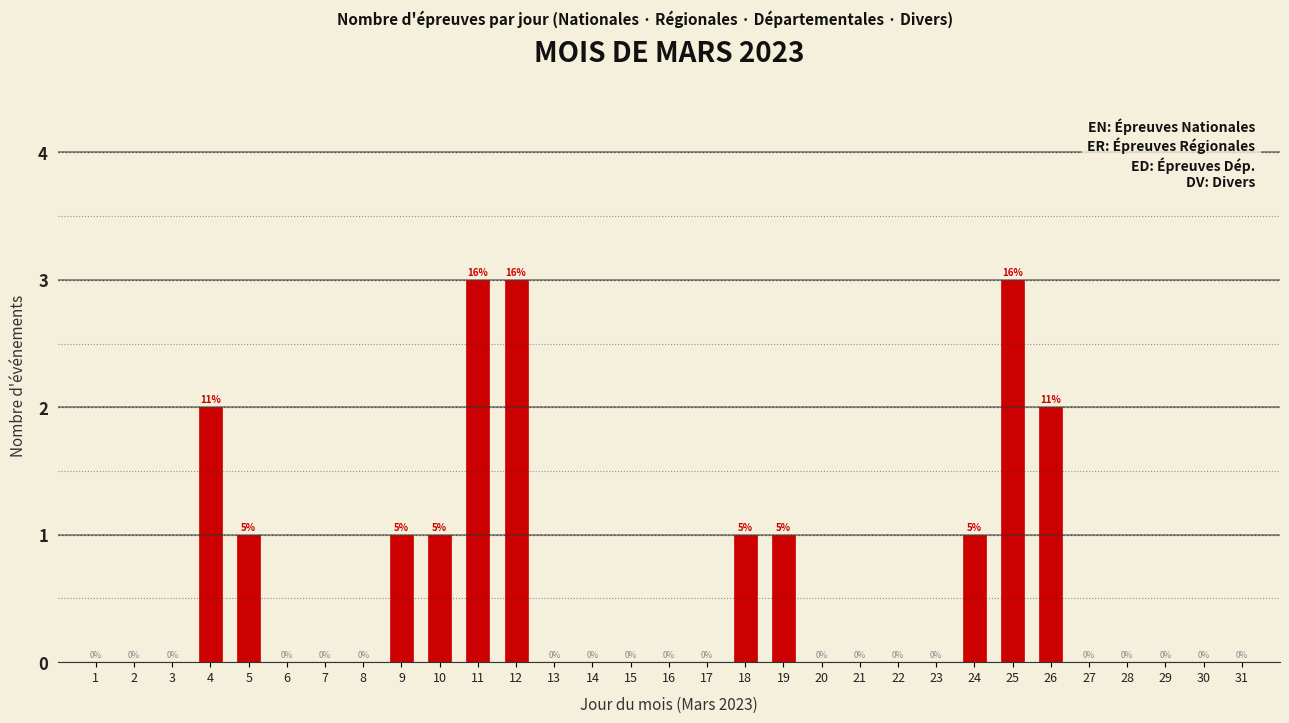

Reading right to left, extract all data points from this chart.

31=0	30=0	29=0	28=0	27=0	26=2	25=3	24=1	23=0	22=0	21=0	20=0	19=1	18=1	17=0	16=0	15=0	14=0	13=0	12=3	11=3	10=1	9=1	8=0	7=0	6=0	5=1	4=2	3=0	2=0	1=0